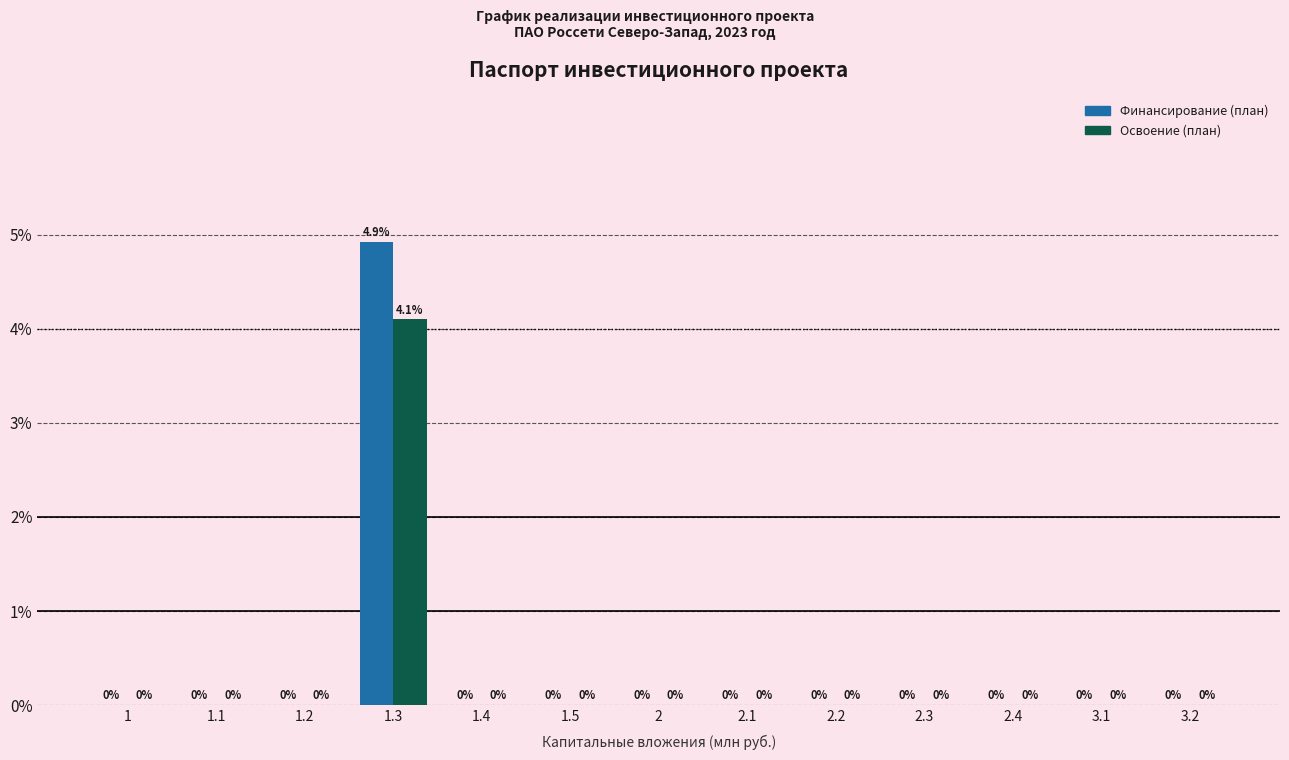

What are all the series names shown in the legend?

Финансирование (план), Освоение (план)